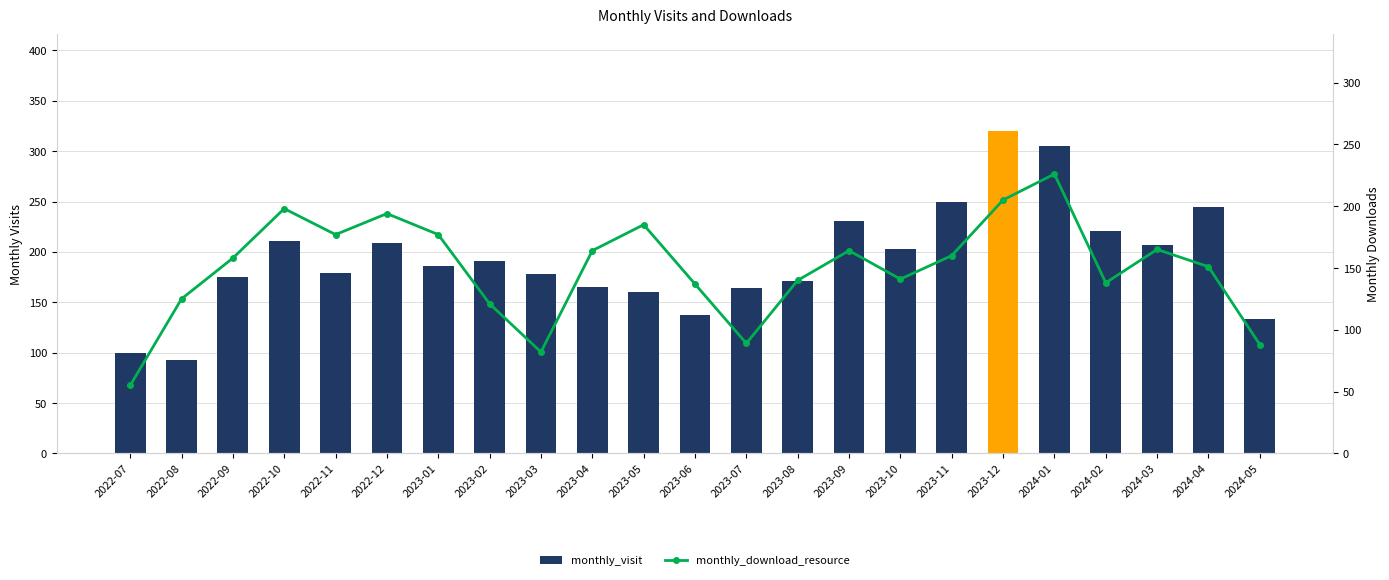

What is the average value of the monthly_visit series?

193